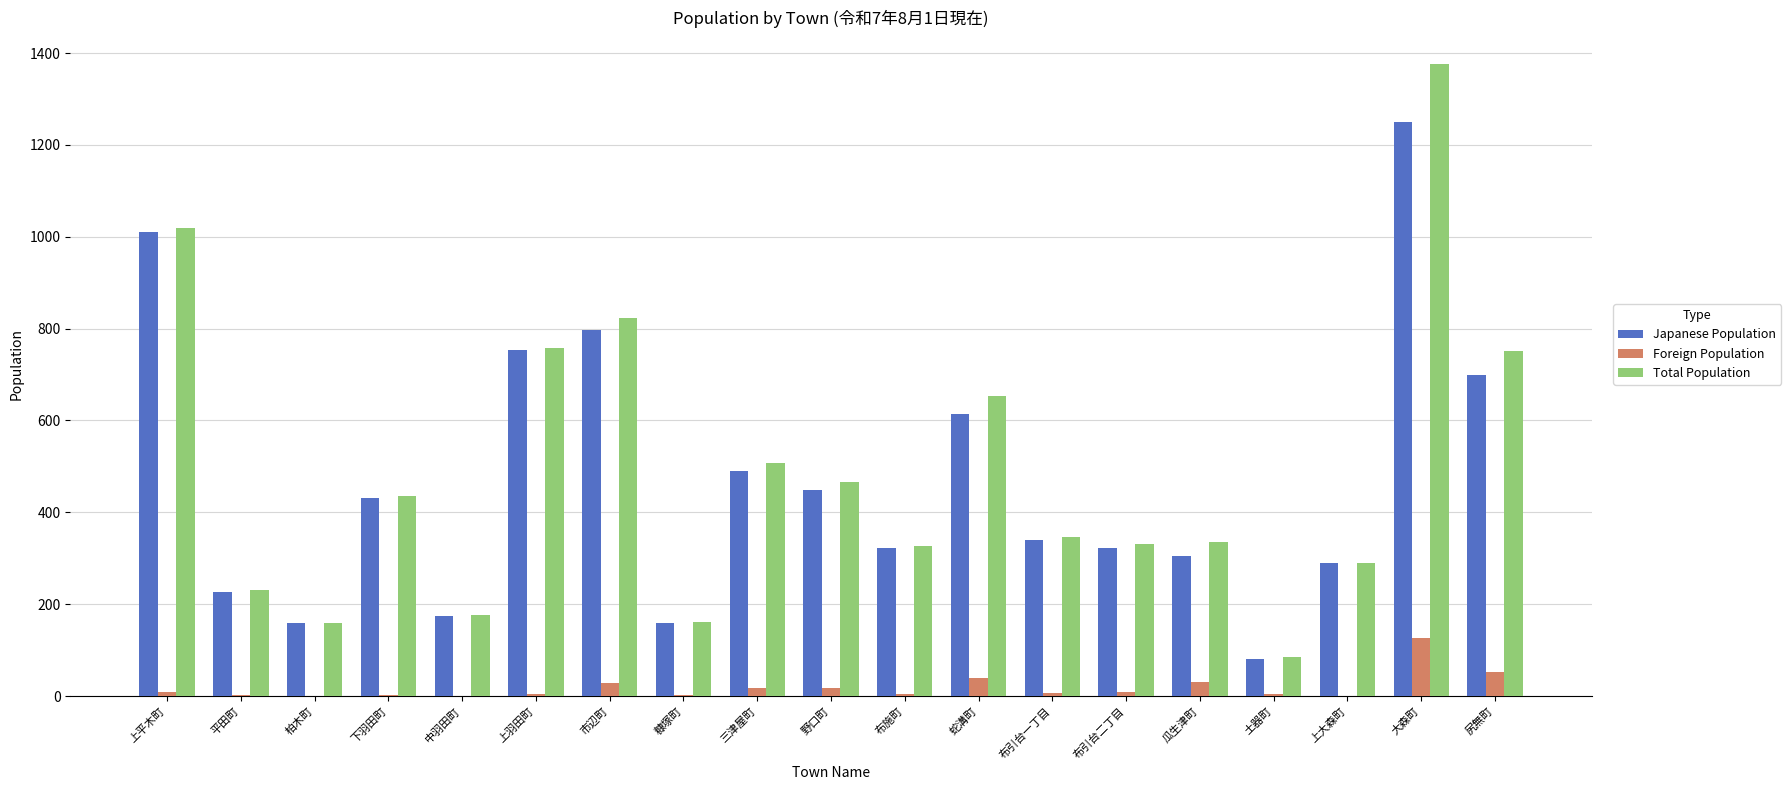

What value does the Total Population series have at 大森町?

1376